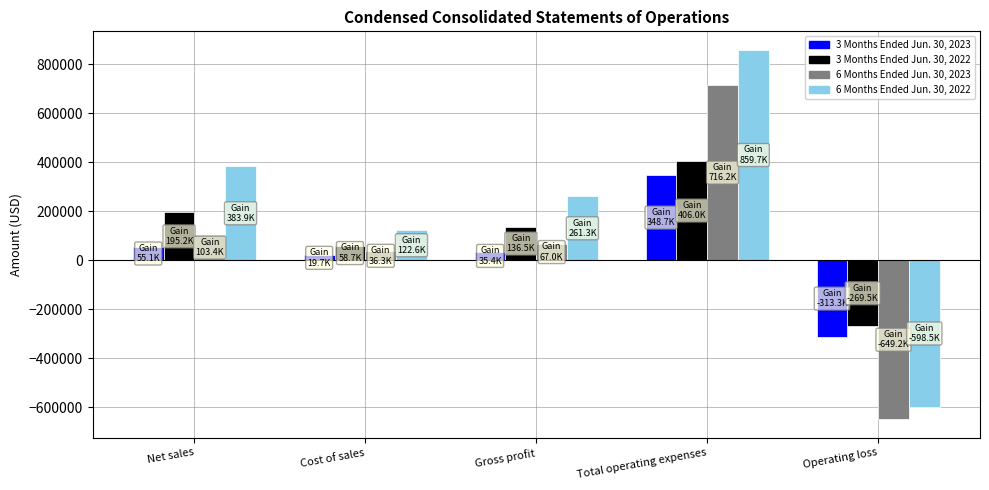

Between Net sales and Total operating expenses, which series saw the biggest shift?

6 Months Ended Jun. 30, 2023